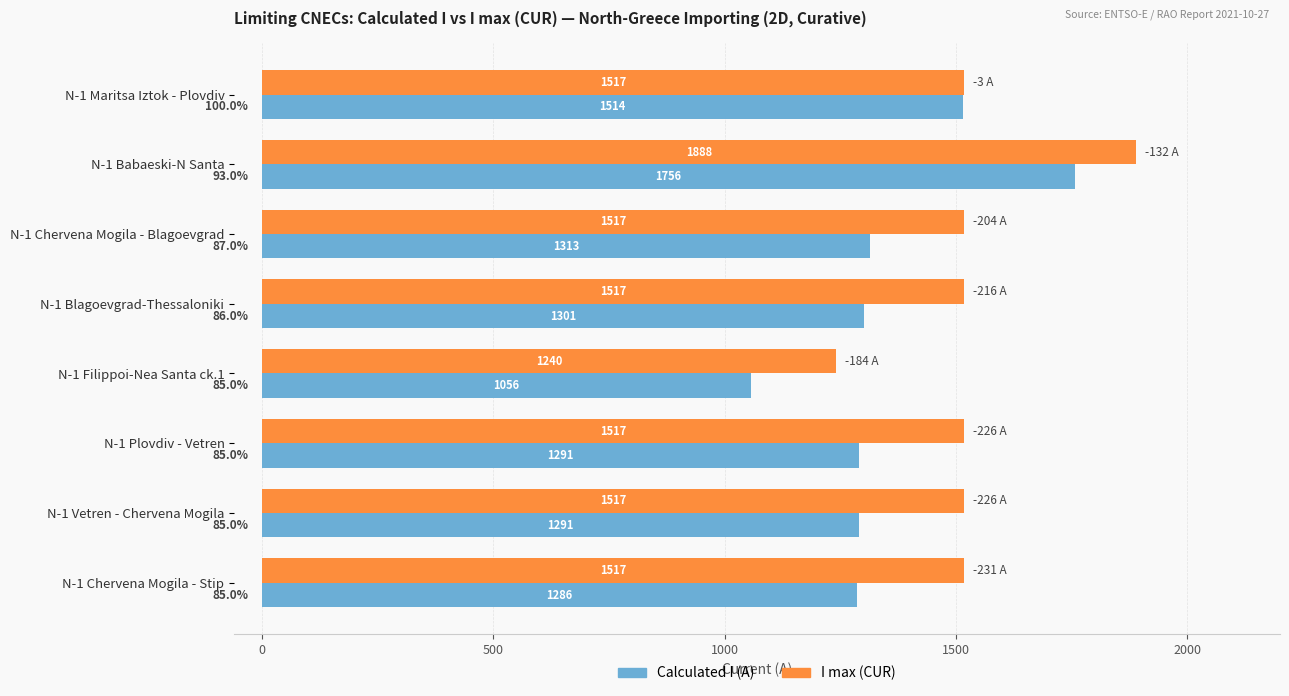

Read the Calculated I (A) value at N-1 Blagoevgrad-Thessaloniki, to the nearest 10.

1300